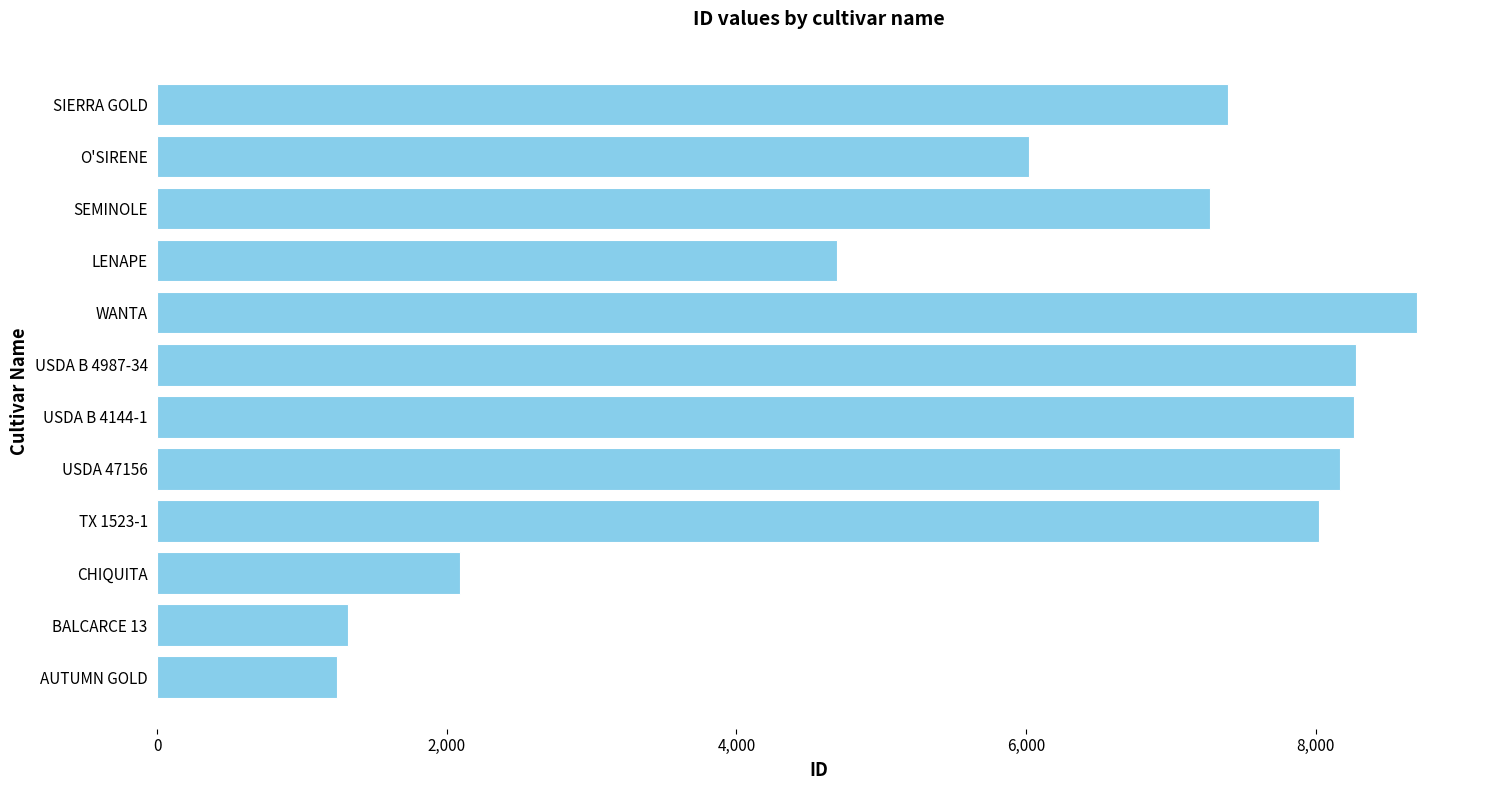

What is the maximum value shown in the chart?

8701